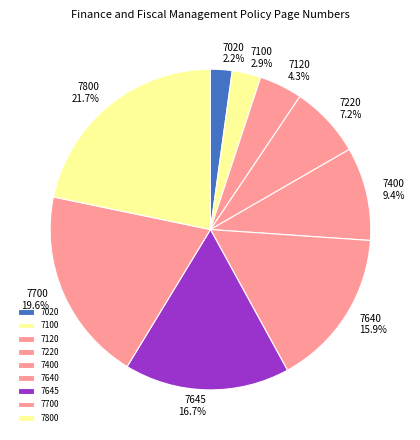

Is there any slice that represents more than half of the pie?

No